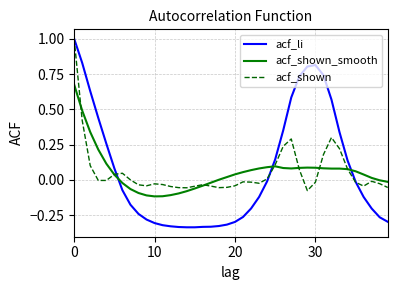

True or false: acf_shown_smooth and acf_li intersect in this chart.

True